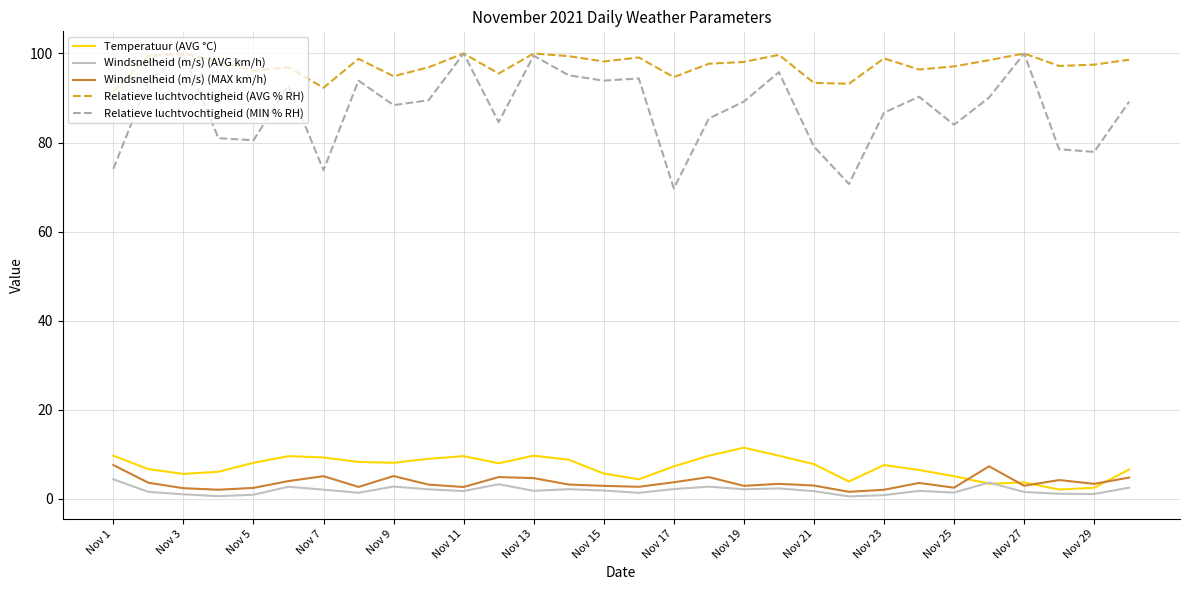

True or false: Relatieve luchtvochtigheid (MIN % RH) and Windsnelheid (m/s) (MAX km/h) cross at least once.

False